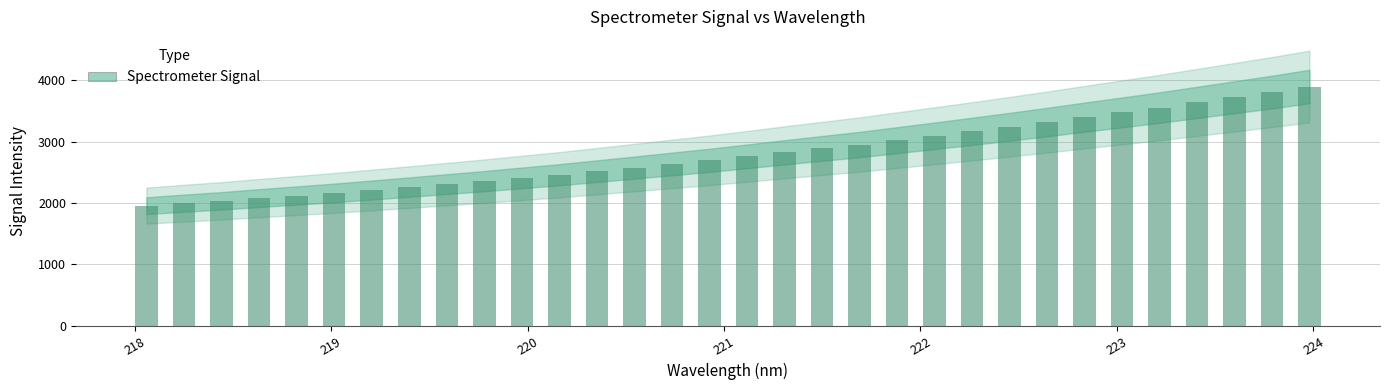

What is the value of the 30th bar from the left?

3722.1